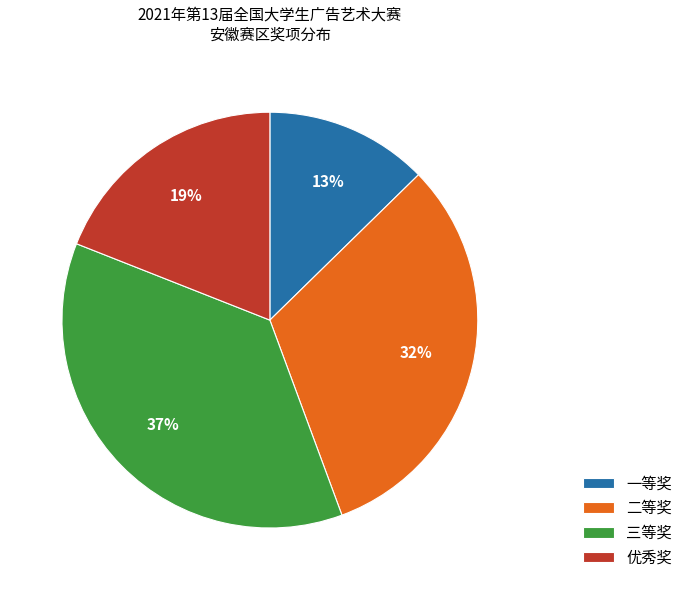

Is there any slice that represents more than half of the pie?

No